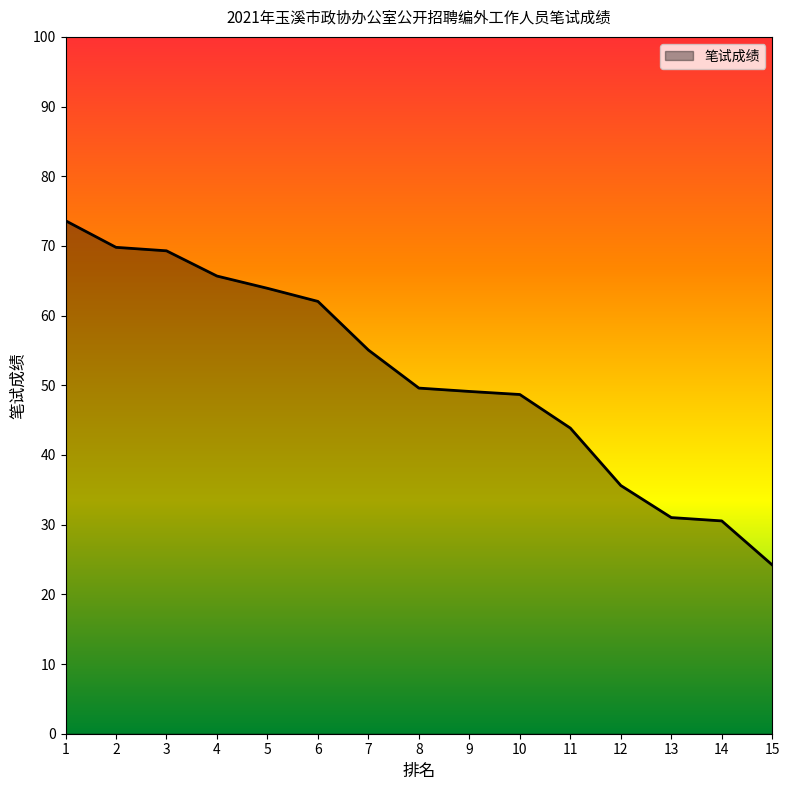

Is it true that the value at 6 is 38.5?

False